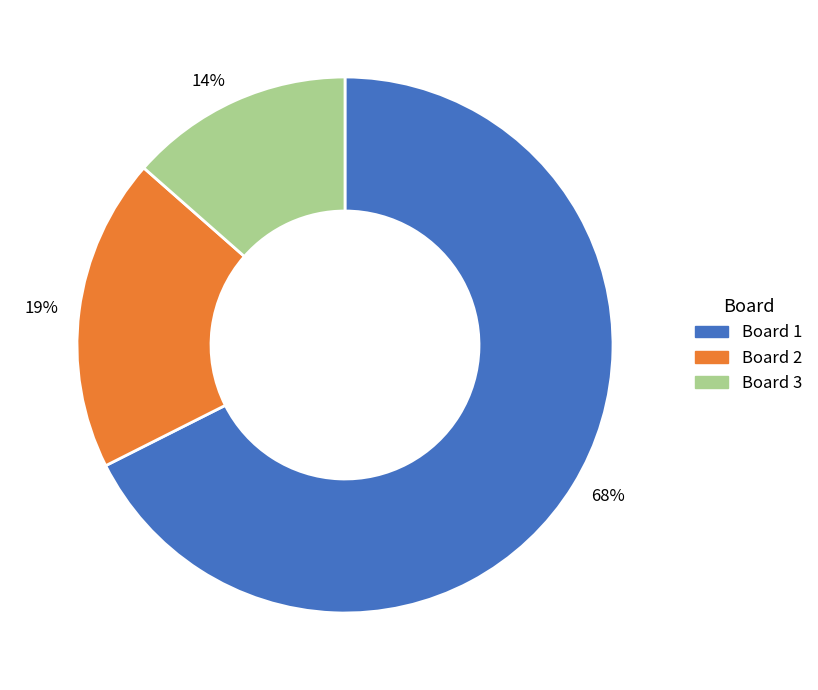

Do 19% and 14% together represent more than half of the pie?

No